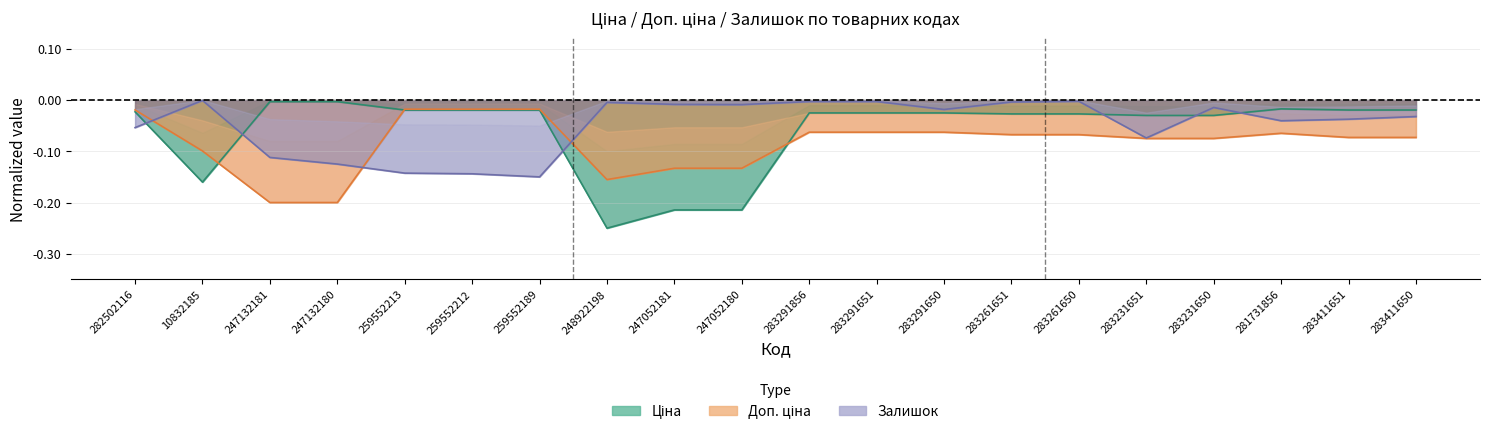

Read the Доп. ціна_center value at 247052180.

-0.1